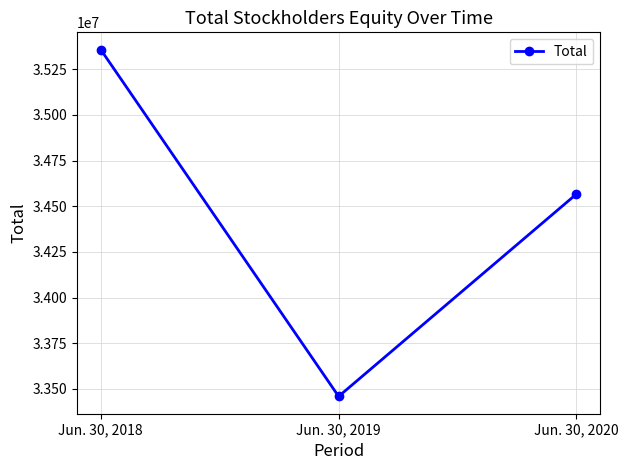

How many series are shown in this chart?

1